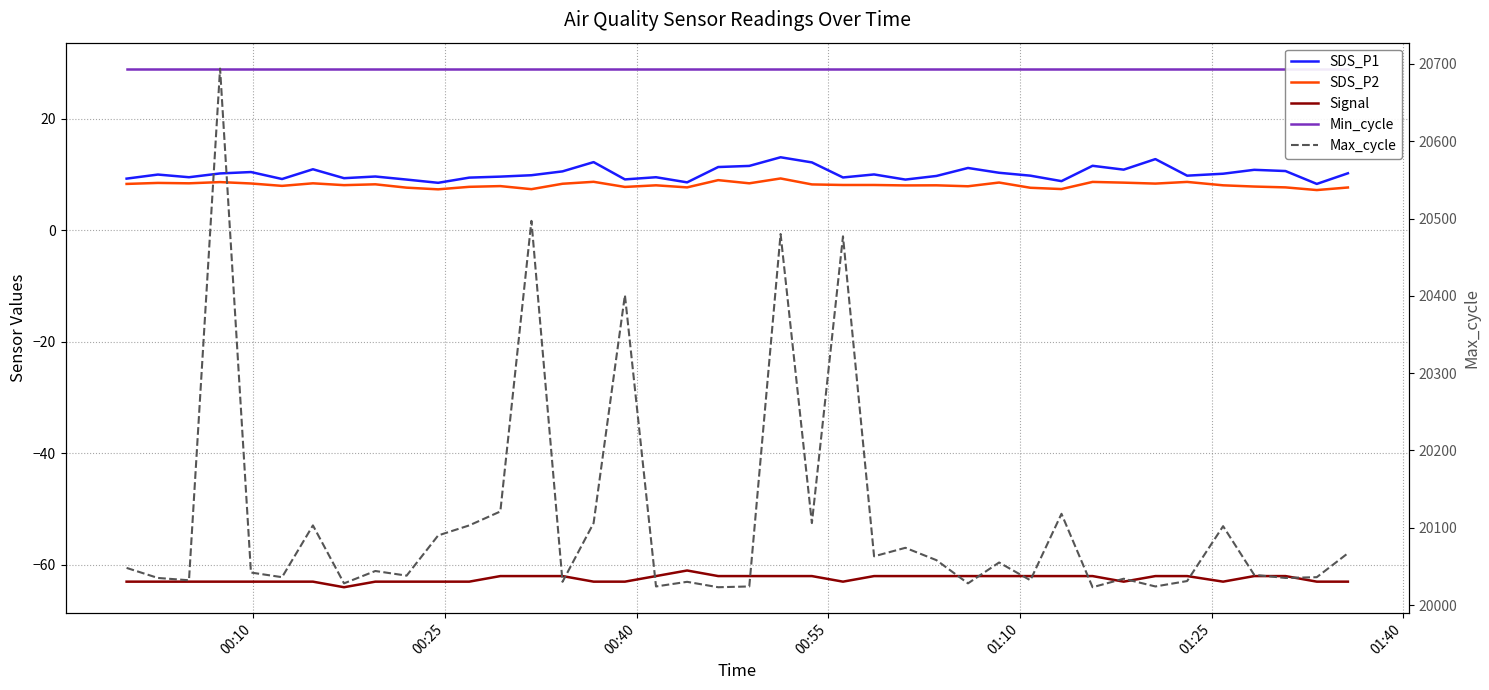

How many data points does each series have?

40